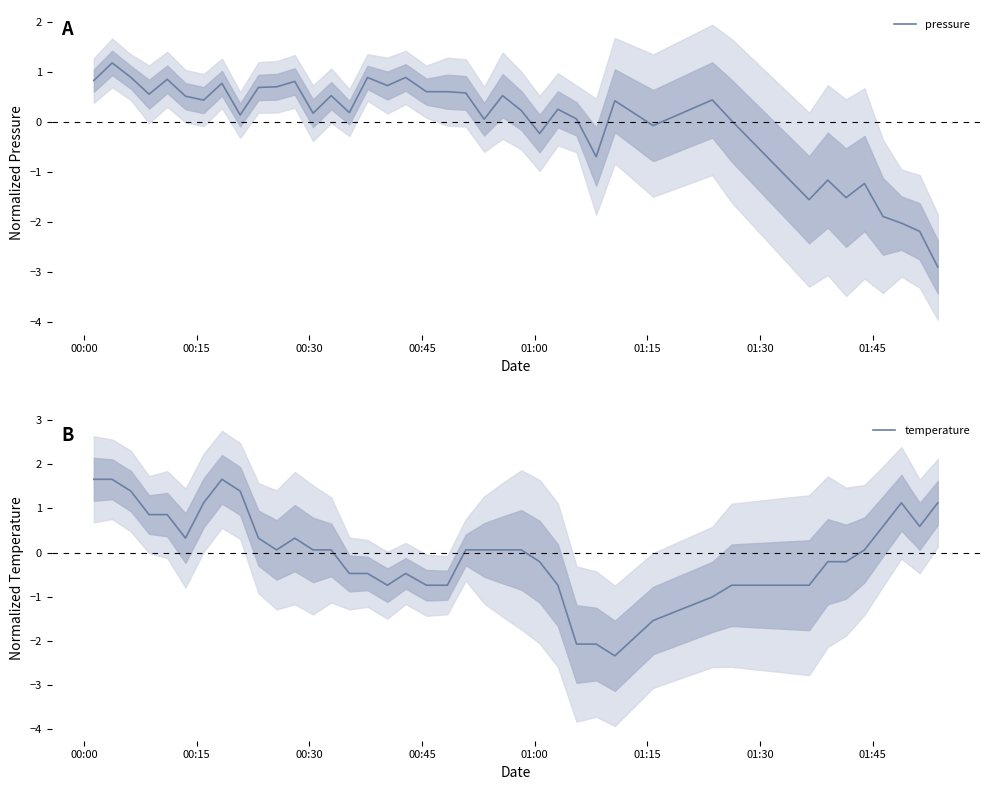

What is the minimum value for pressure?

-2.9